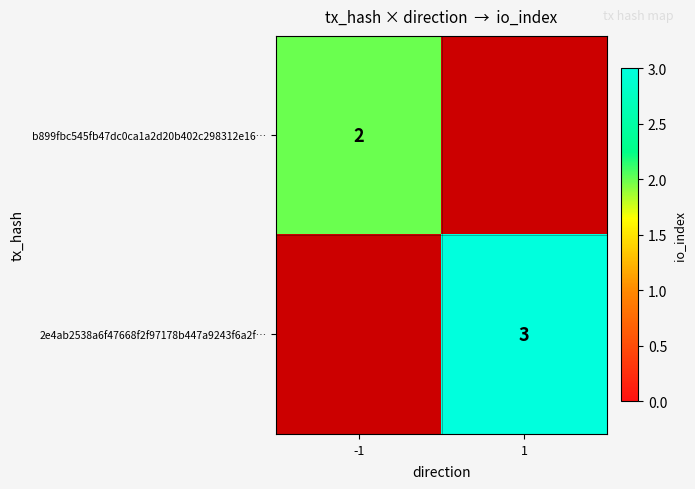

The value of 2e4ab2538a6f47668f2f97178b447a9243f6a2f… at 1 is 2. True or false?

False